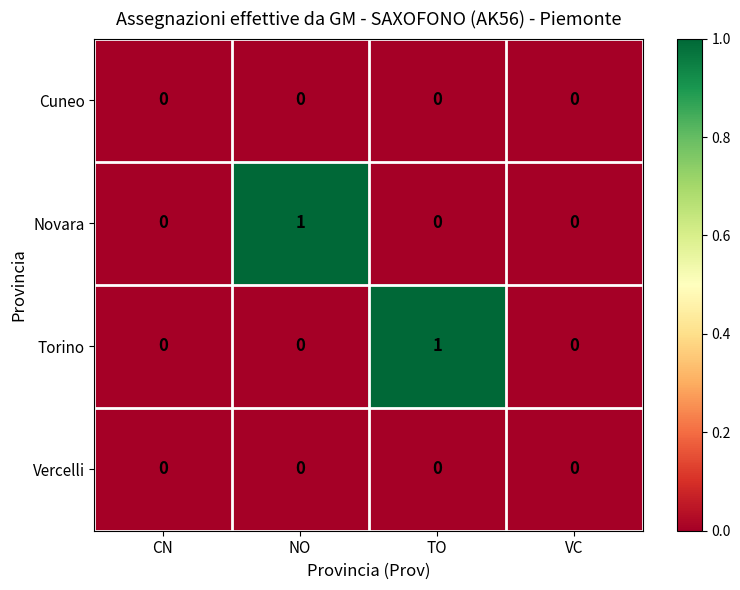

Which category has the highest value in the Novara series?

NO